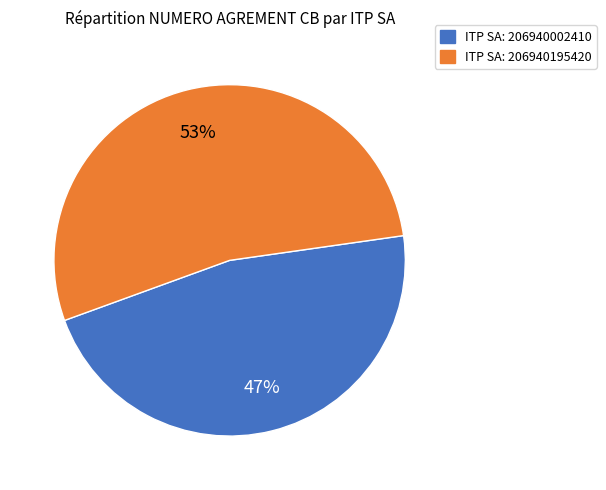

To the nearest percent, what is the average slice percentage?

50%